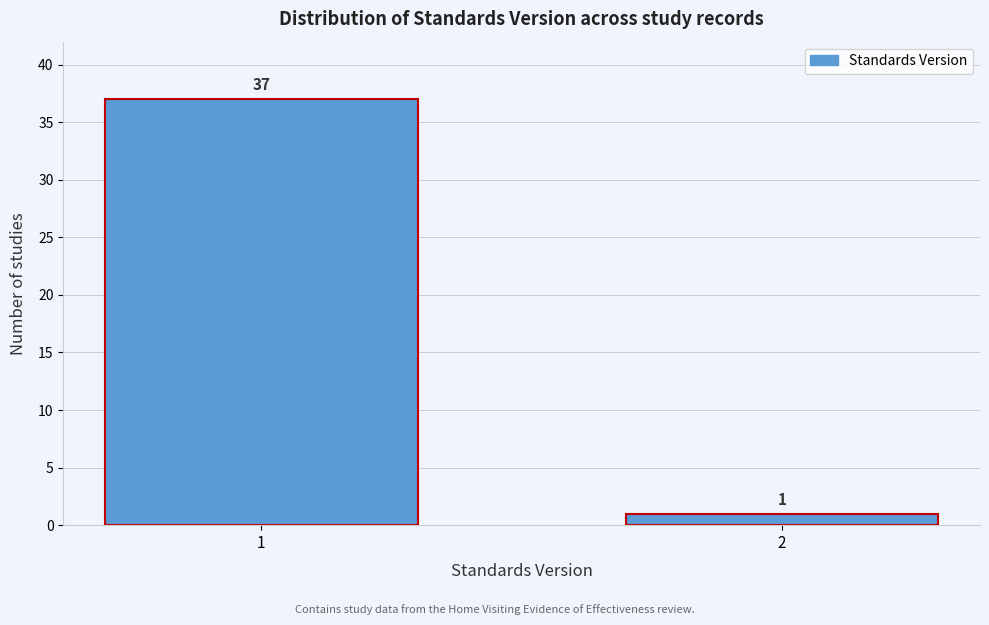

Reading left to right, extract all data points from this chart.

1=37	2=1